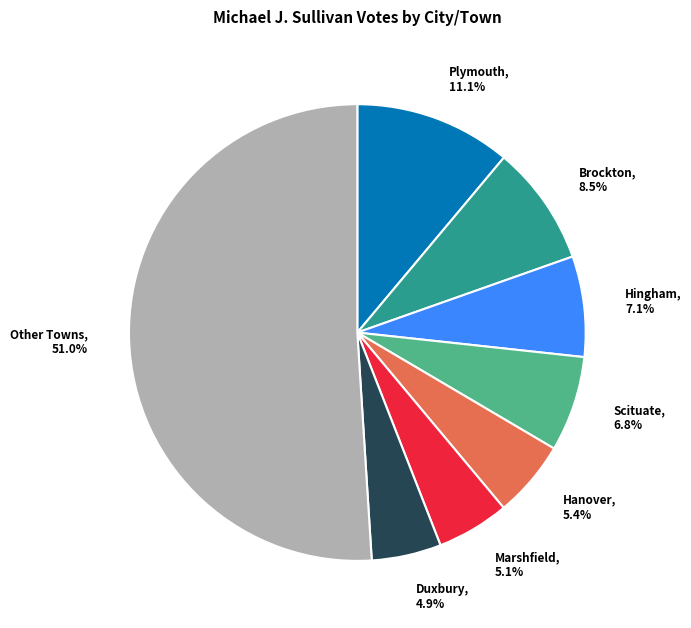

Is there any slice that represents more than half of the pie?

Yes